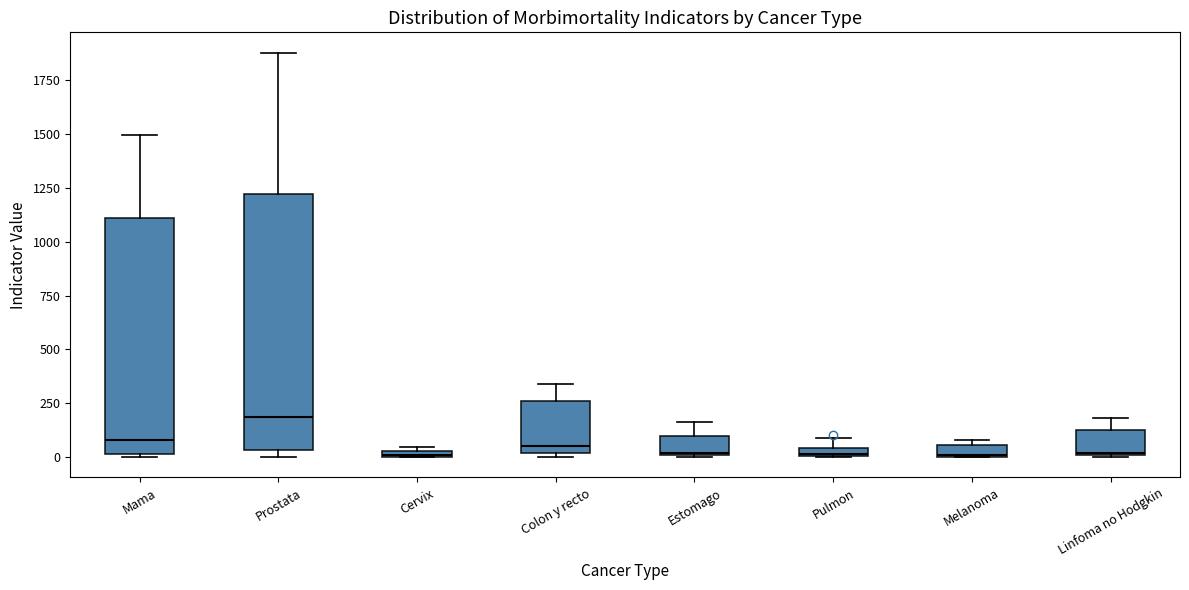

Which box is the tallest, from its lower edge to its upper edge?

Prostata